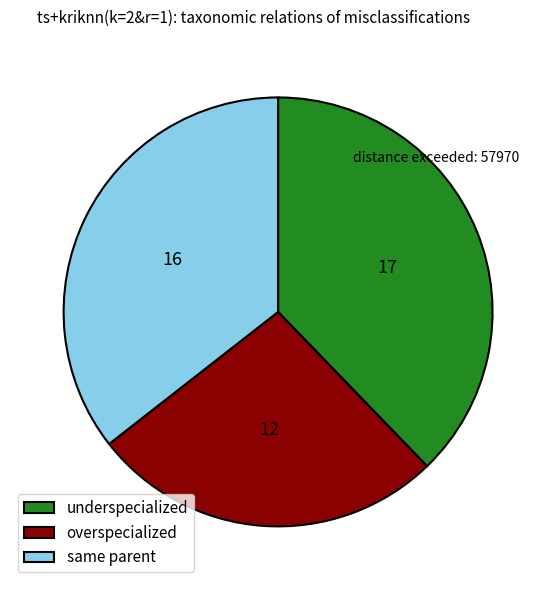

Is there any slice that represents more than half of the pie?

No